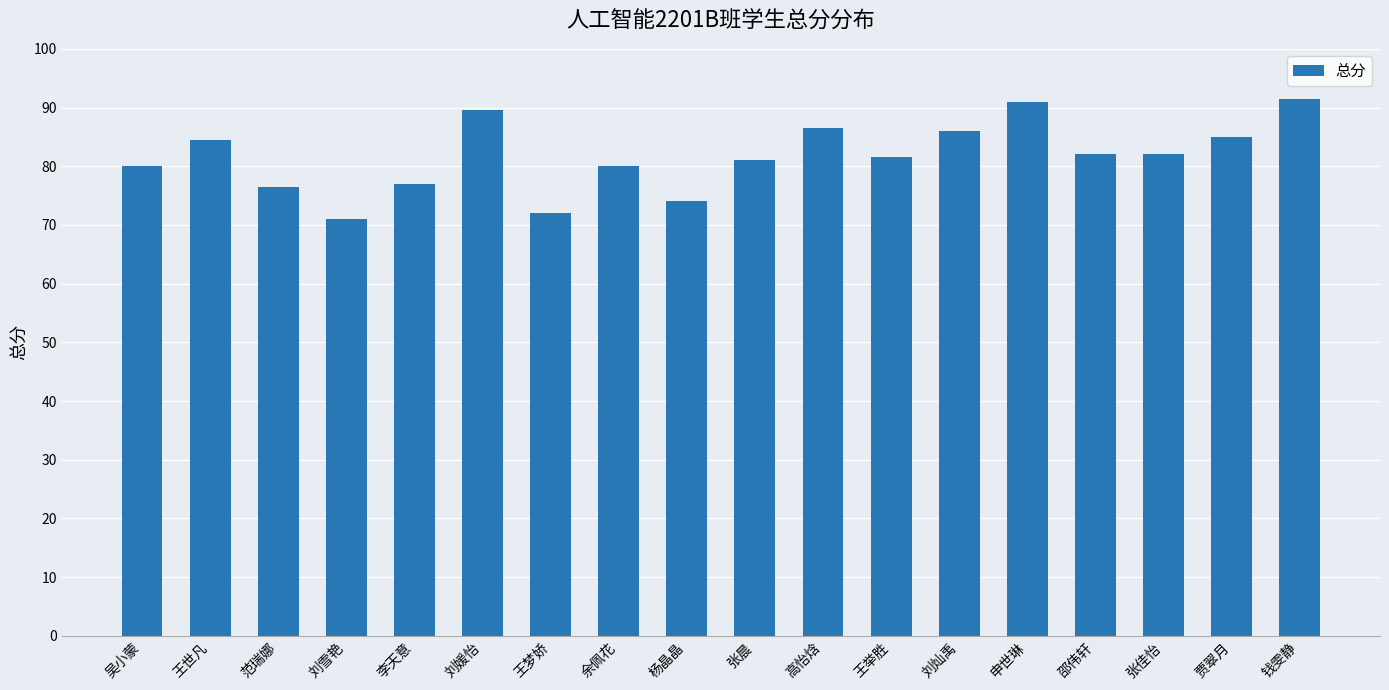

What is the approximate value at 王世凡?

84.5